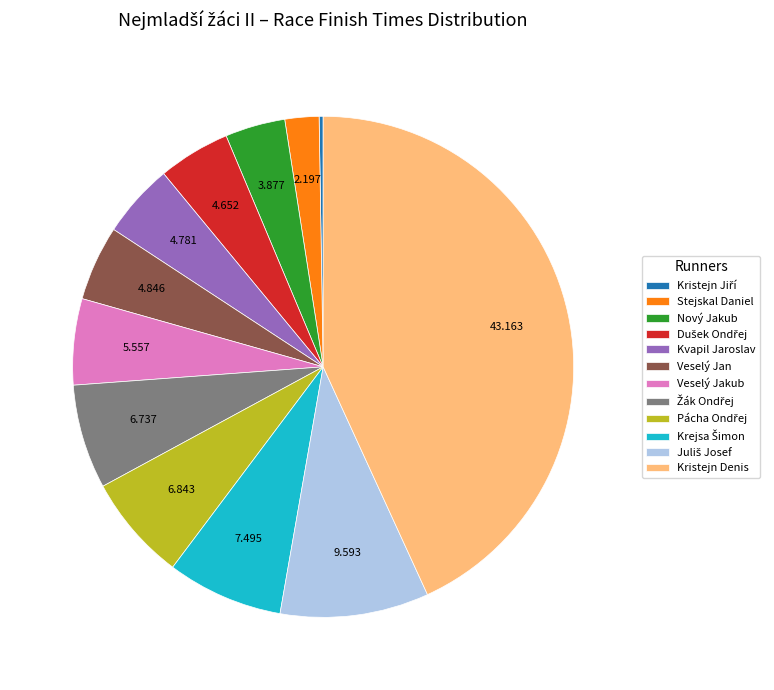

Is there a majority slice in this chart?

No